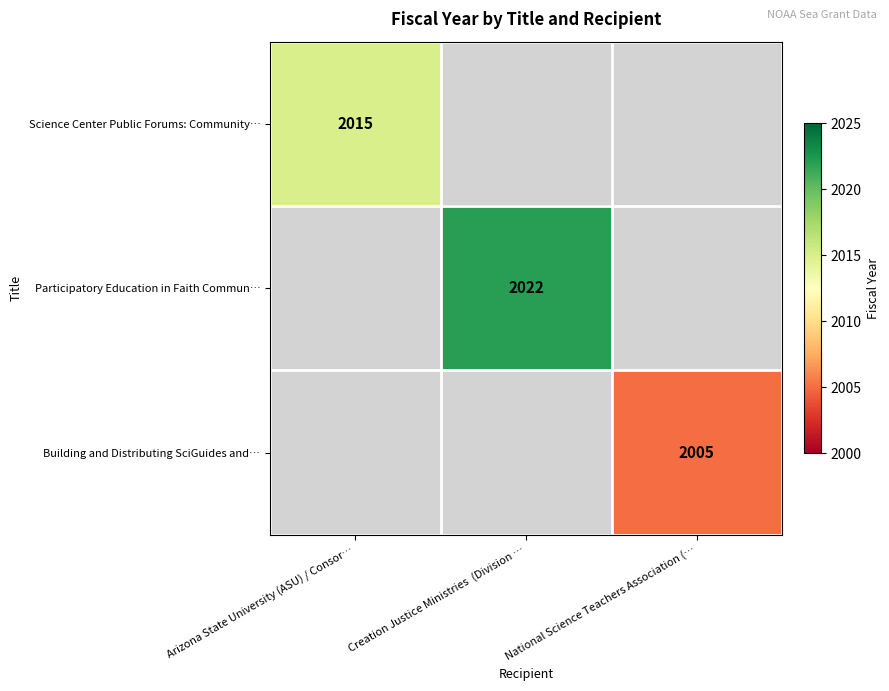

Is it true that Building and Distributing SciGuides and… equals 515 at National Science Teachers Association (…?

False